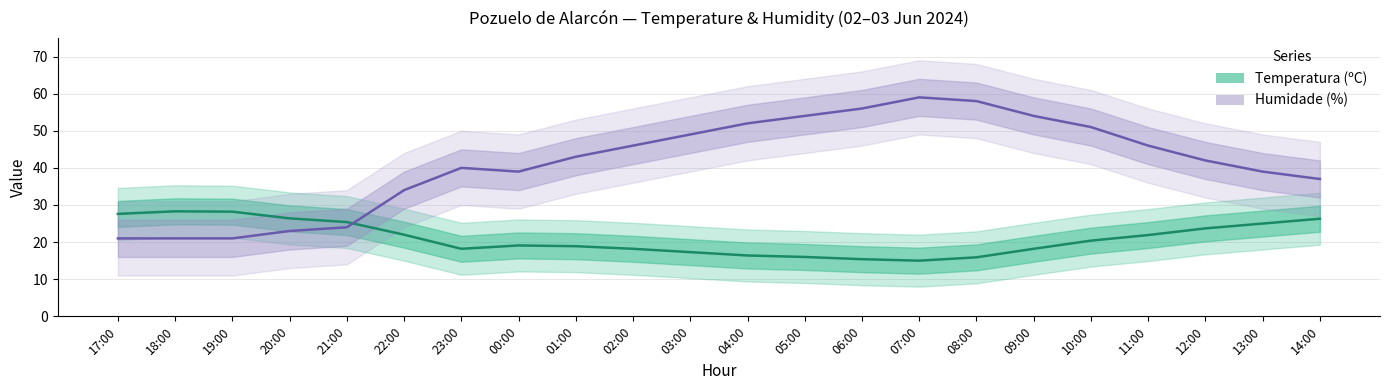

True or false: Temperatura (ºC) has more than 2 interior local peaks.

False